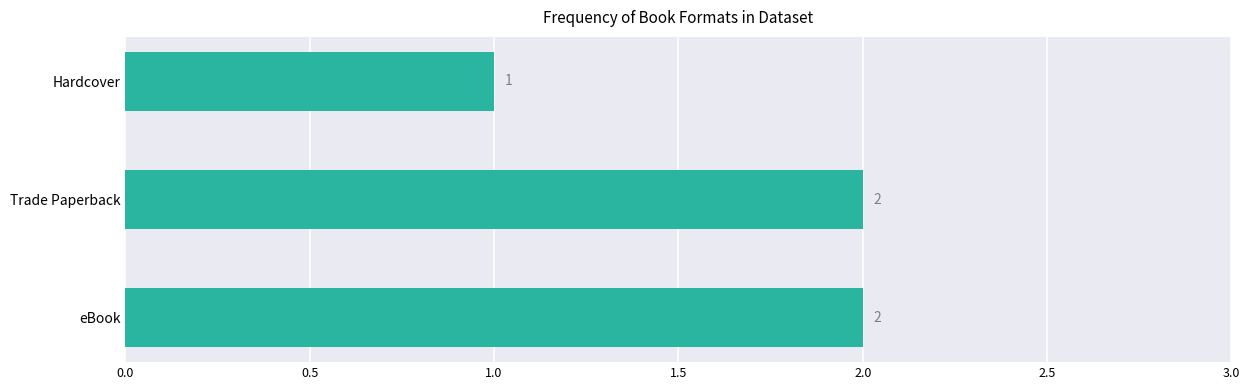

Reading bottom to top, what are all the values shown in this chart?

2	2	1